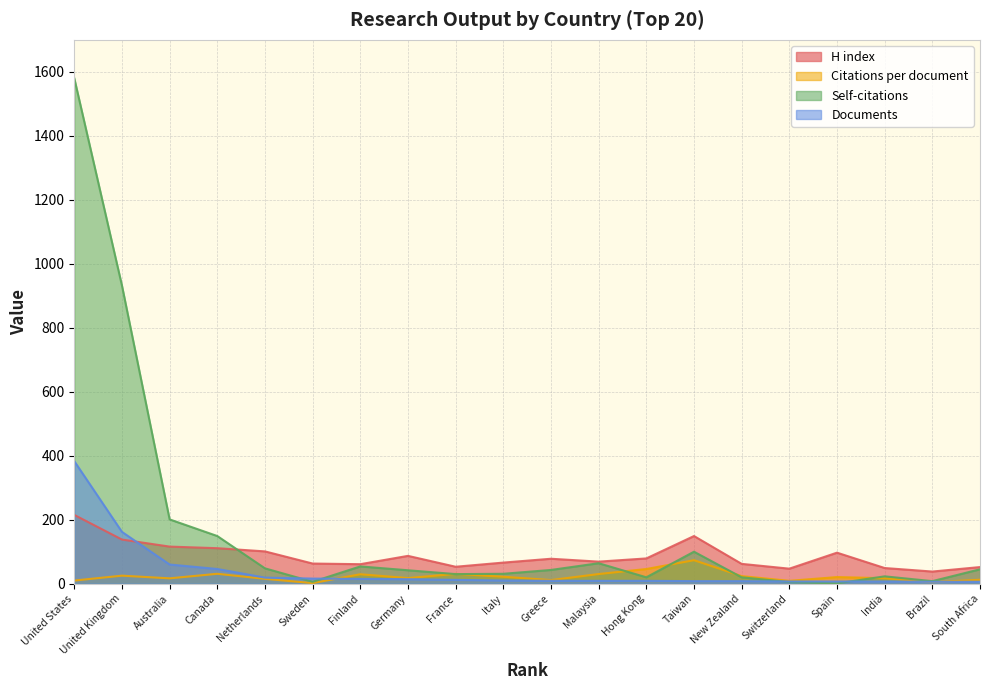

Which series ends up on top after the final intersection of Documents and H index?

H index